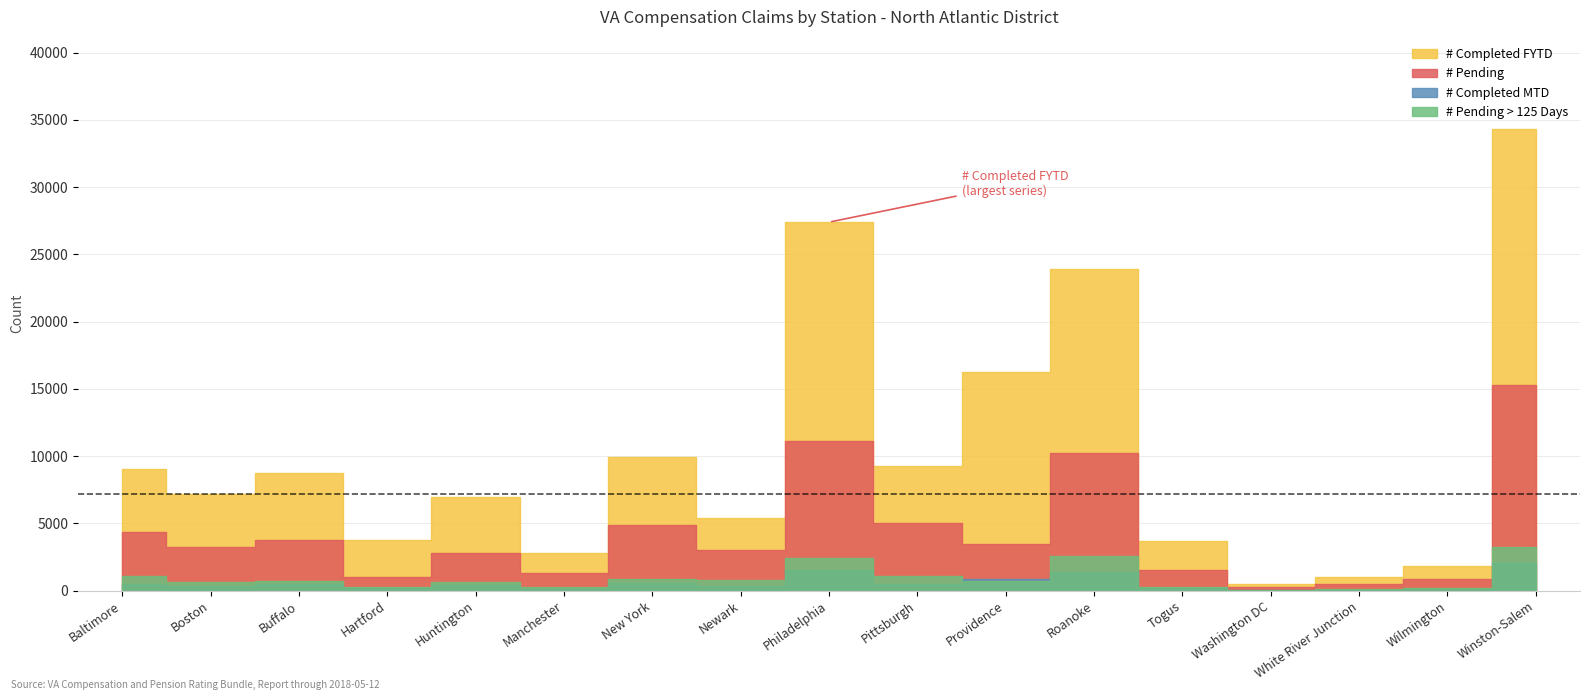

True or false: # Pending and # Completed MTD cross at least once.

False